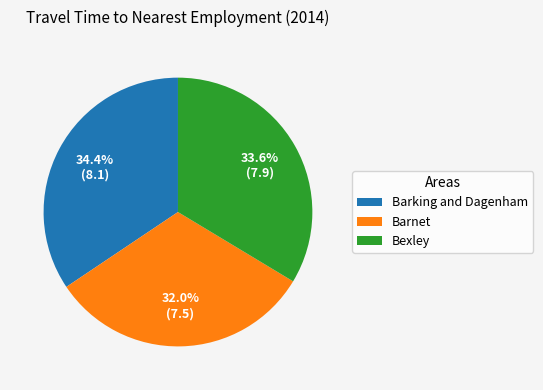

What percentage do Barking and Dagenham and Bexley together represent?

68.0%